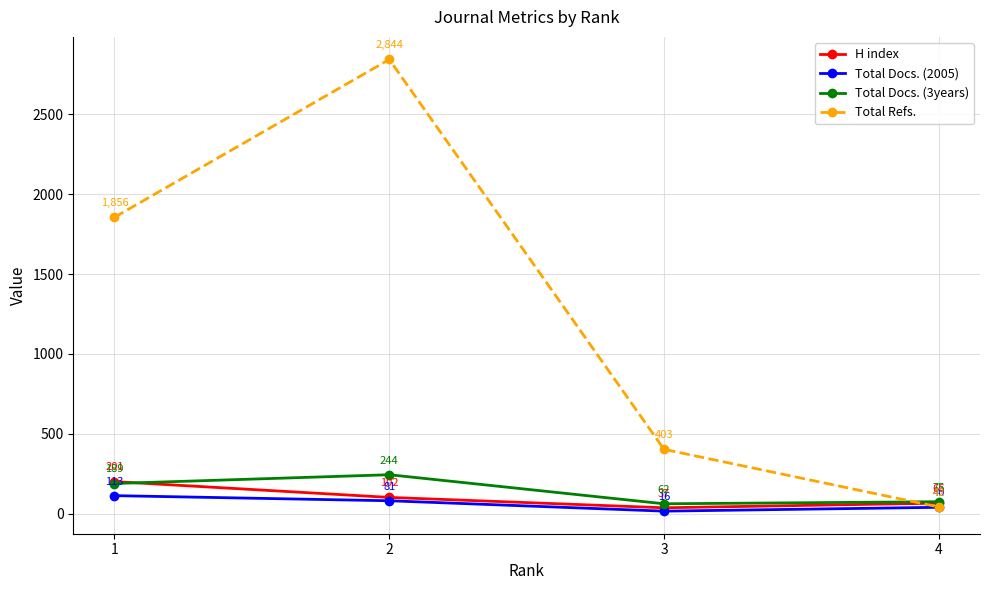

What is the difference between the highest and lowest values at 4?

35